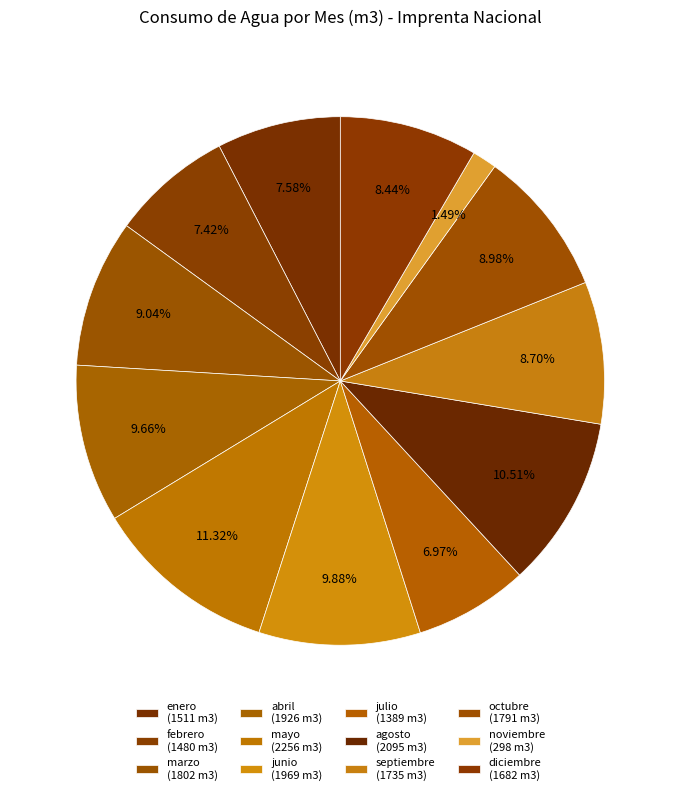

Is junio the majority of the pie?

No